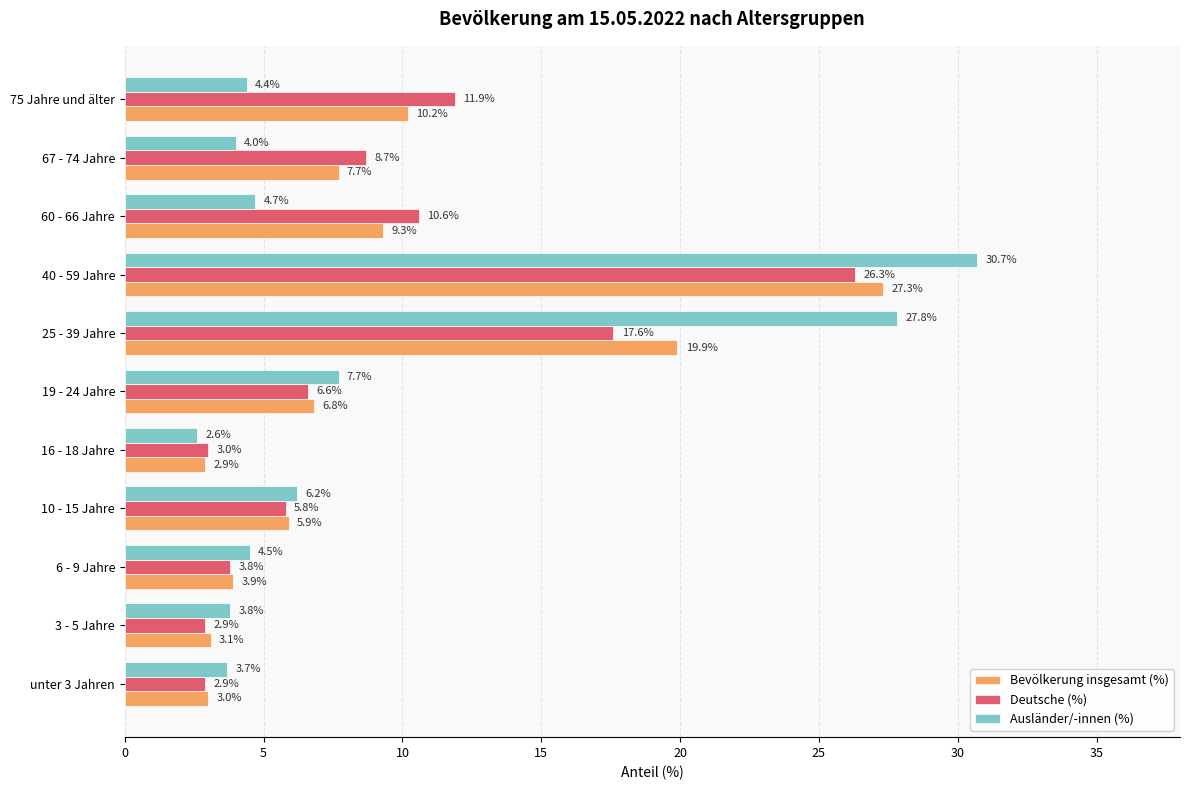

Is the value of Ausländer/-innen (%) at 60 - 66 Jahre greater than the value of Bevölkerung insgesamt (%) at 3 - 5 Jahre?

Yes